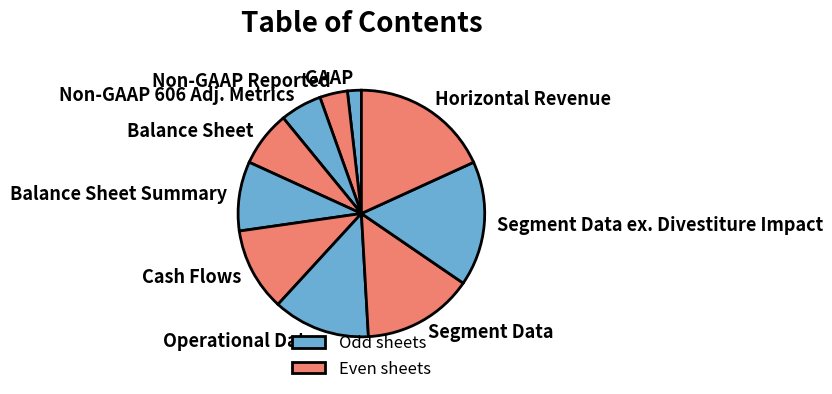

What is the ratio of the value at GAAP to the value at Non-GAAP 606 Adj. Metrics?

0.3